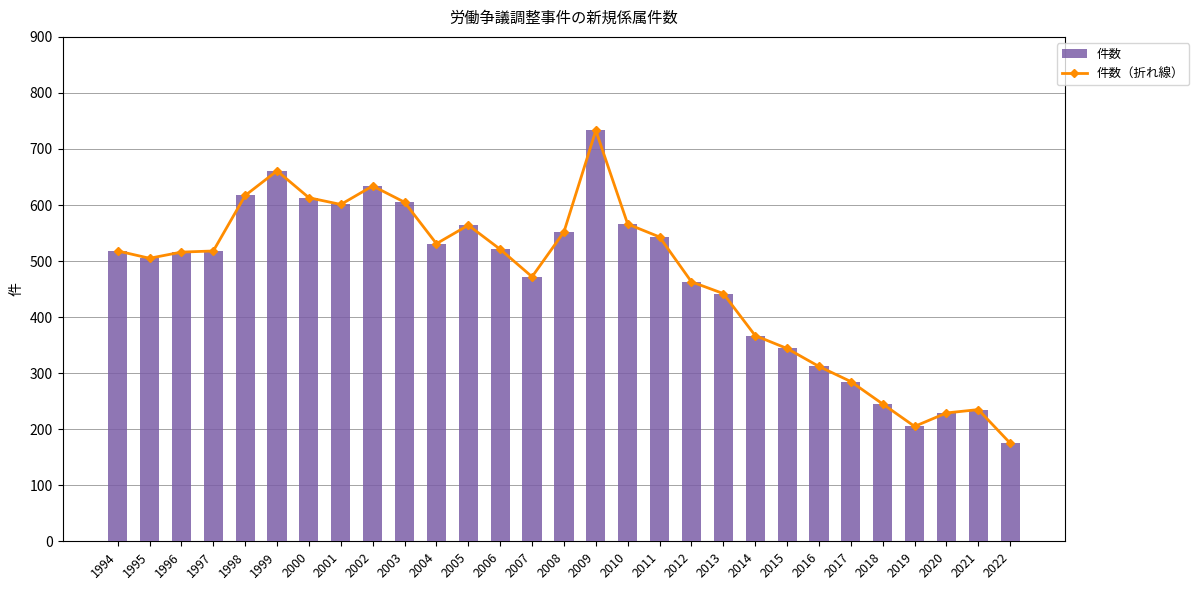

Which label corresponds to the smallest value in the chart?

2022